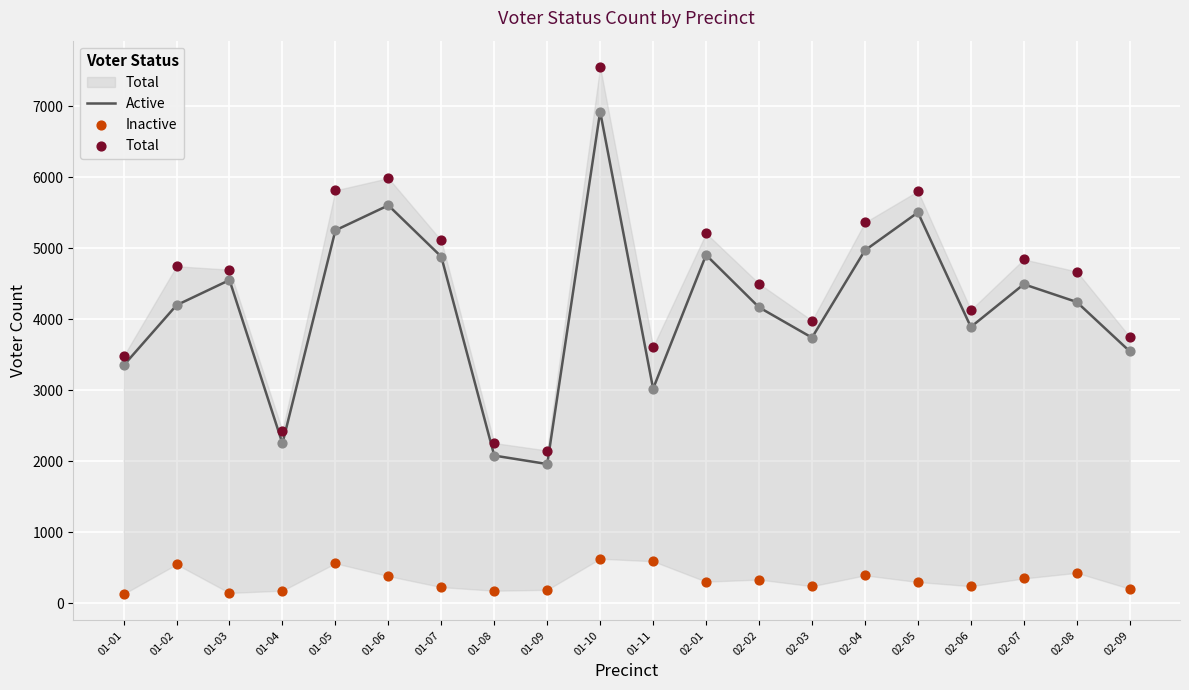

Is the value of Inactive at 01-10 greater than the value of Total at 01-05?

No